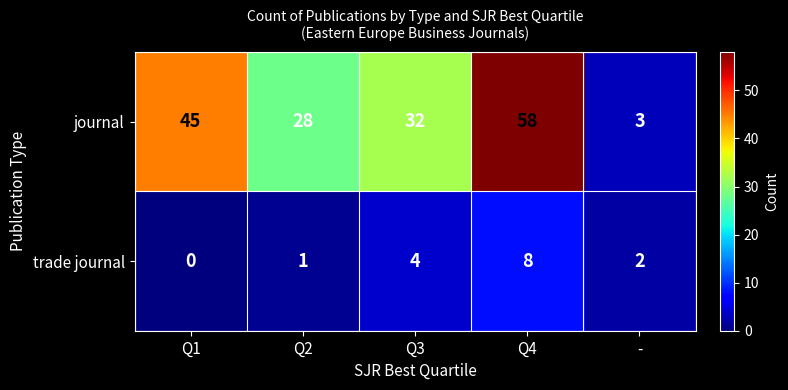

The trade journal series shows 4 at Q3. True or false?

True